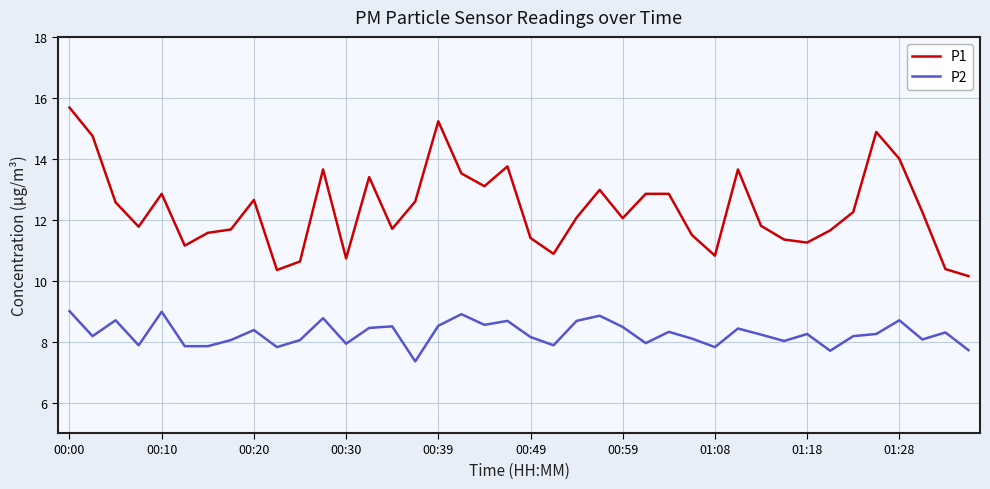

True or false: P2 and P1 intersect in this chart.

False